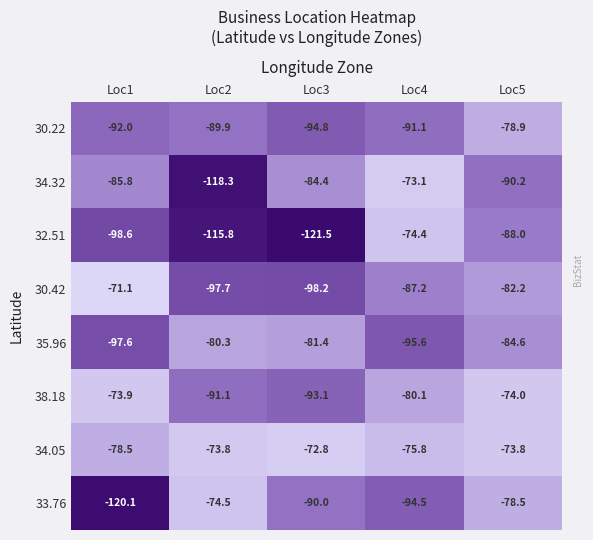

Is it true that 30.22 equals -42.5 at Loc4?

False